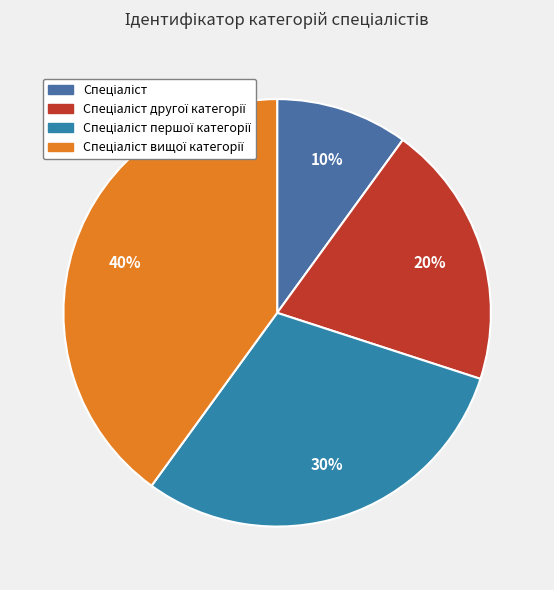

How many slices are in this pie chart?

4